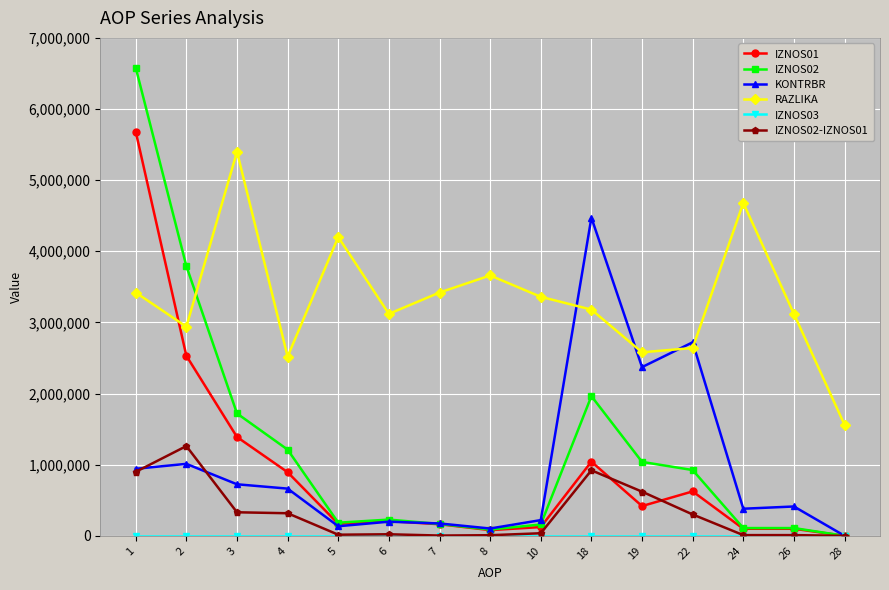

Count the number of data series in this chart.

6